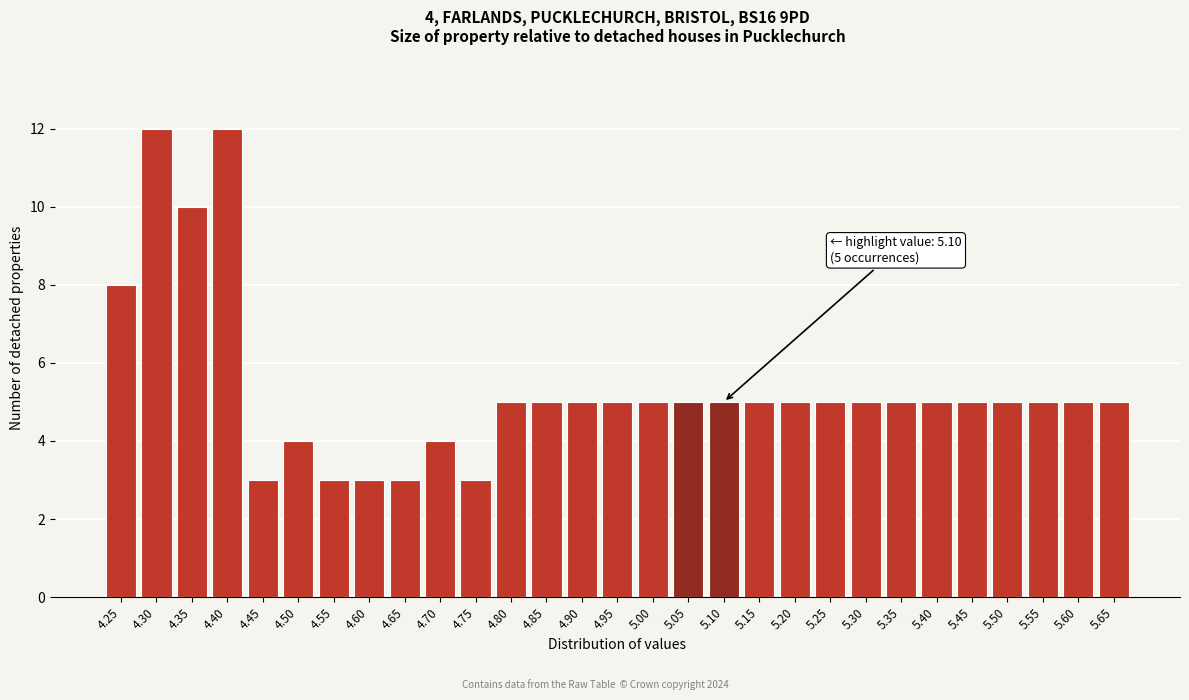

Reading left to right, what are all the values shown in this chart?

4.25=8	4.30=12	4.35=10	4.40=12	4.45=3	4.50=4	4.55=3	4.60=3	4.65=3	4.70=4	4.75=3	4.80=5	4.85=5	4.90=5	4.95=5	5.00=5	5.05=5	5.10=5	5.15=5	5.20=5	5.25=5	5.30=5	5.35=5	5.40=5	5.45=5	5.50=5	5.55=5	5.60=5	5.65=5